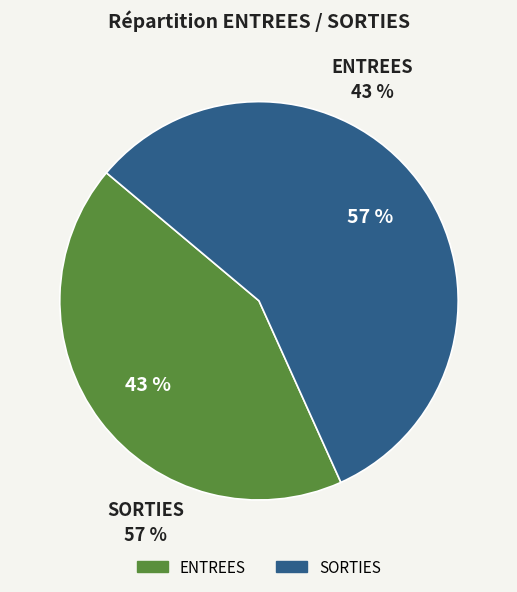

To the nearest percent, what is the difference between the ENTREES and SORTIES slice percentages?

14%